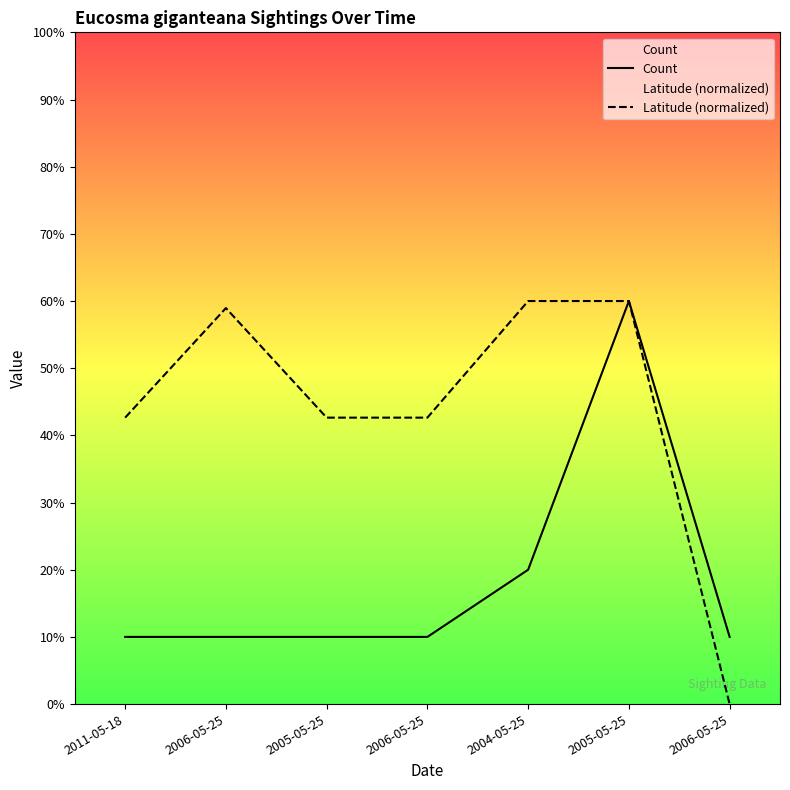

What is the average value of the Count series?

1.9